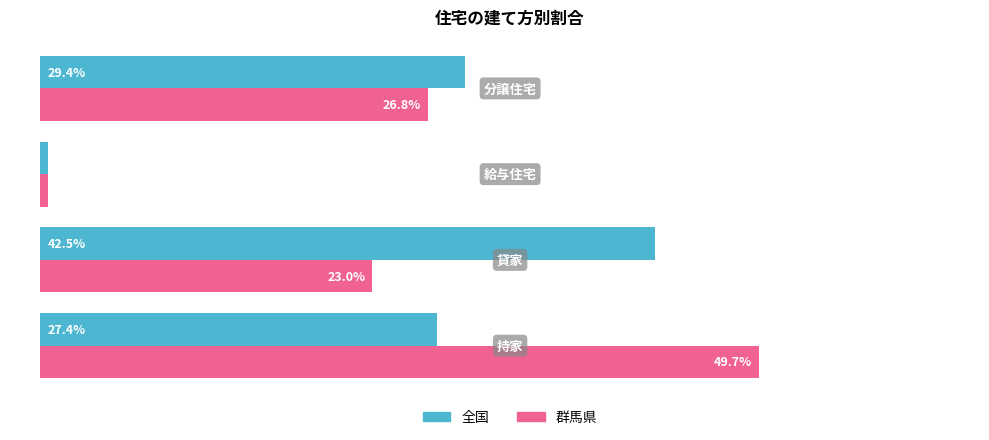

What are all the series names shown in the legend?

全国, 群馬県